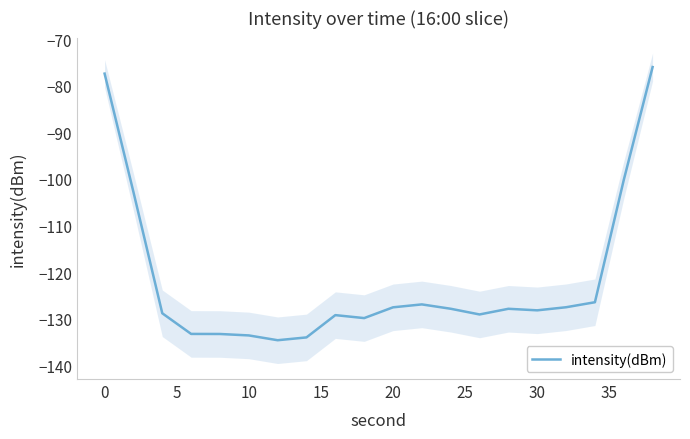

What is the highest value of the intensity(dBm) series?

-76.0